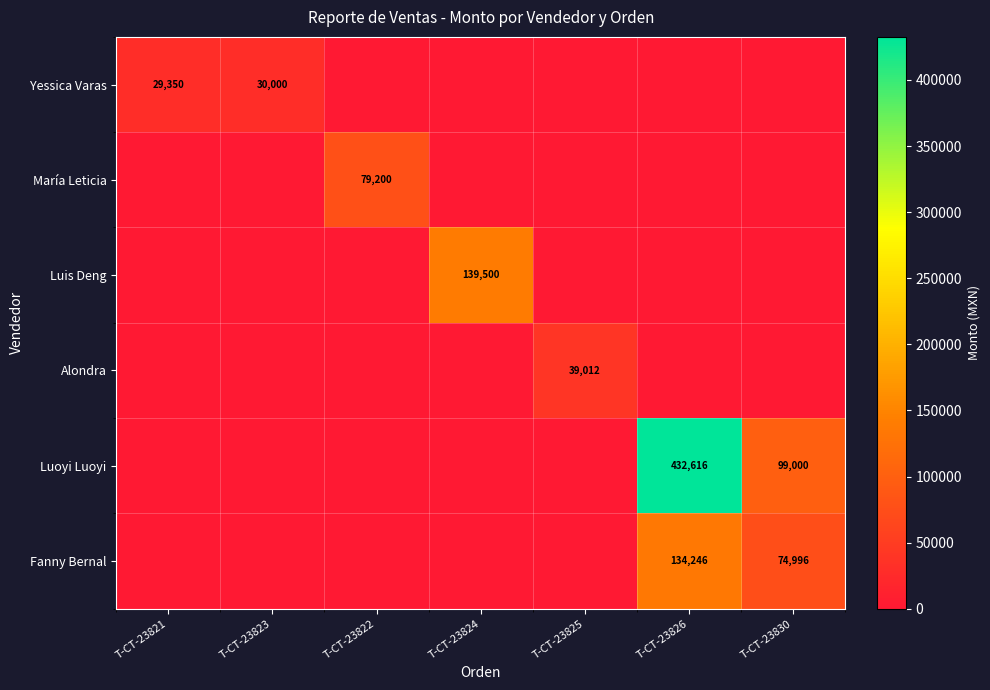

Is it true that Fanny Bernal equals 74996 at T-CT-23830?

True